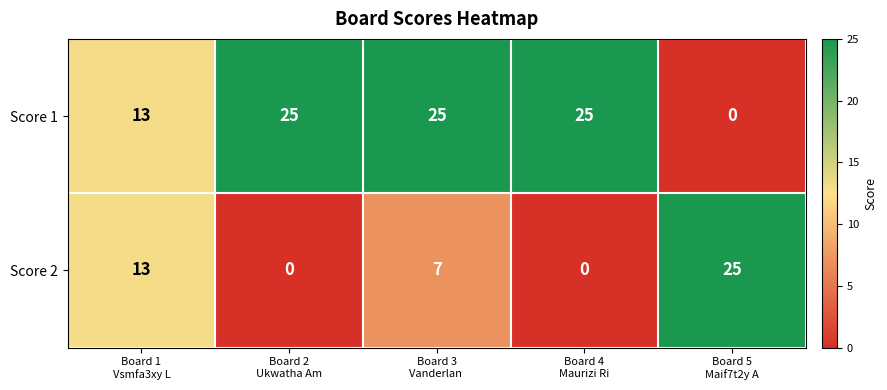

Which series has the largest total across all categories?

Score 1